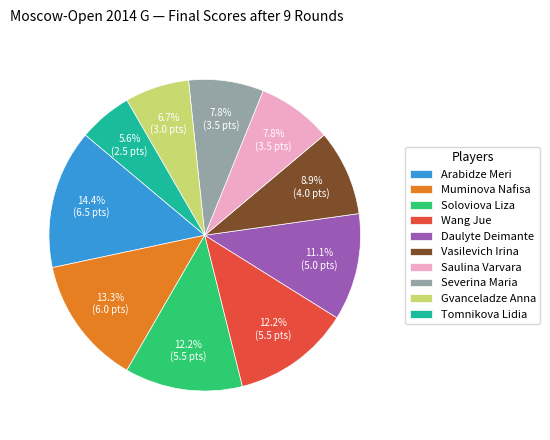

Count the number of slices in the pie.

10